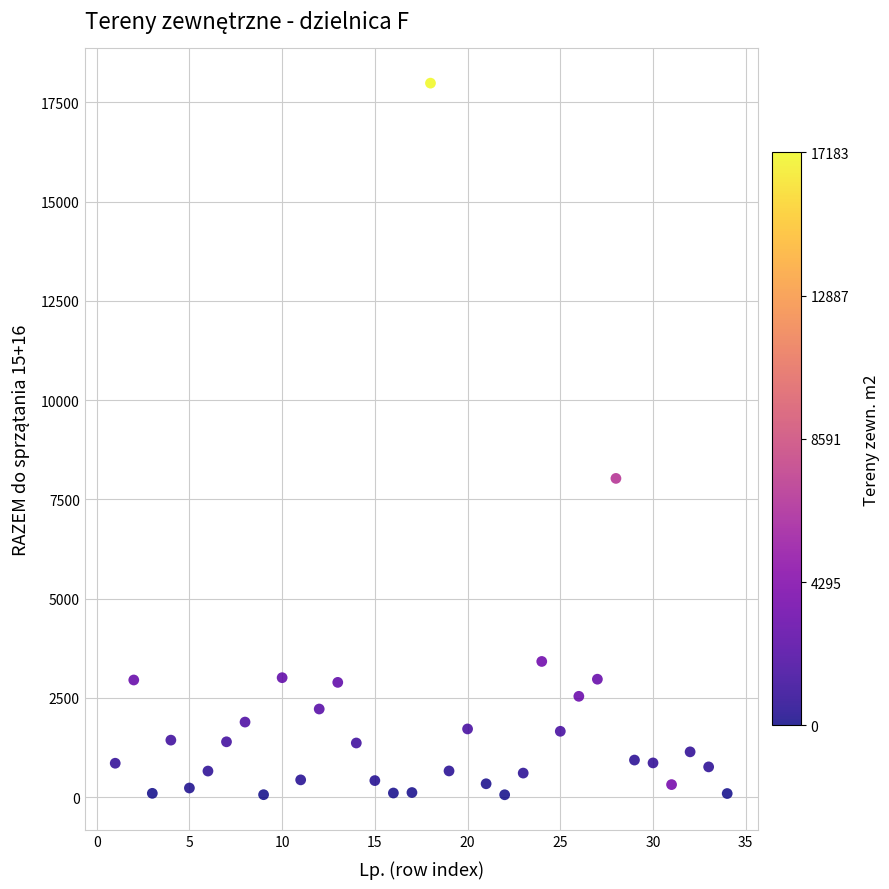

What Y value in the scatter plot is closest to 9020?

8026